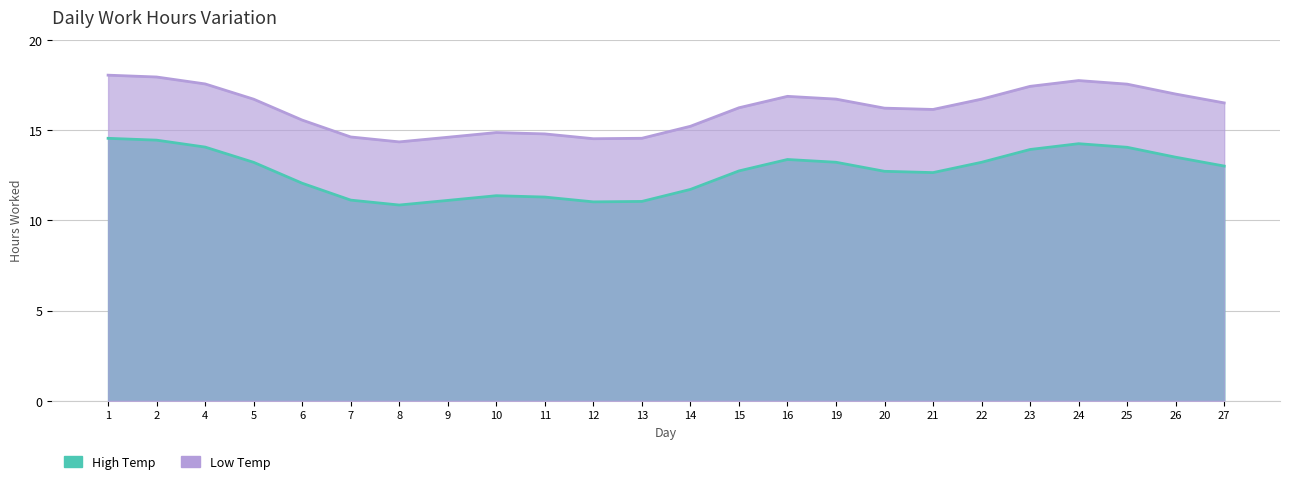

Between 11 and 24, which is larger?

24